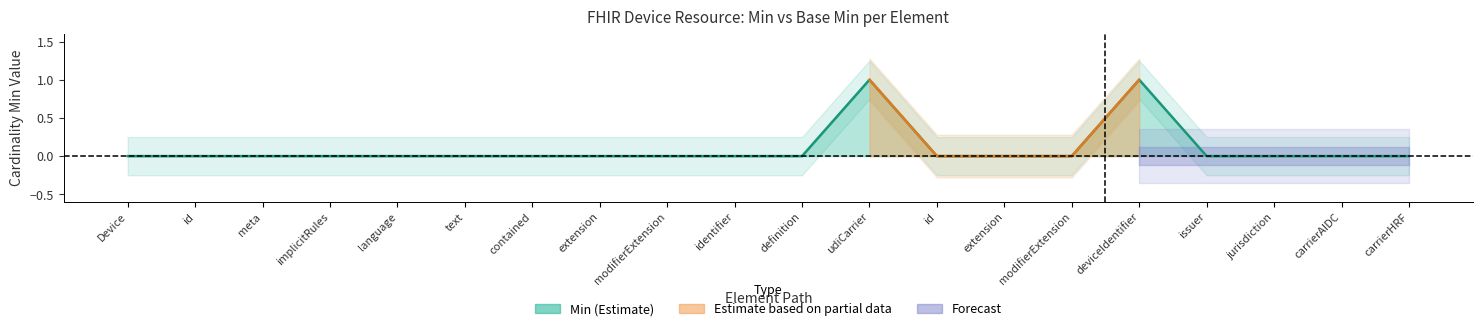

What is the greatest value displayed?

1